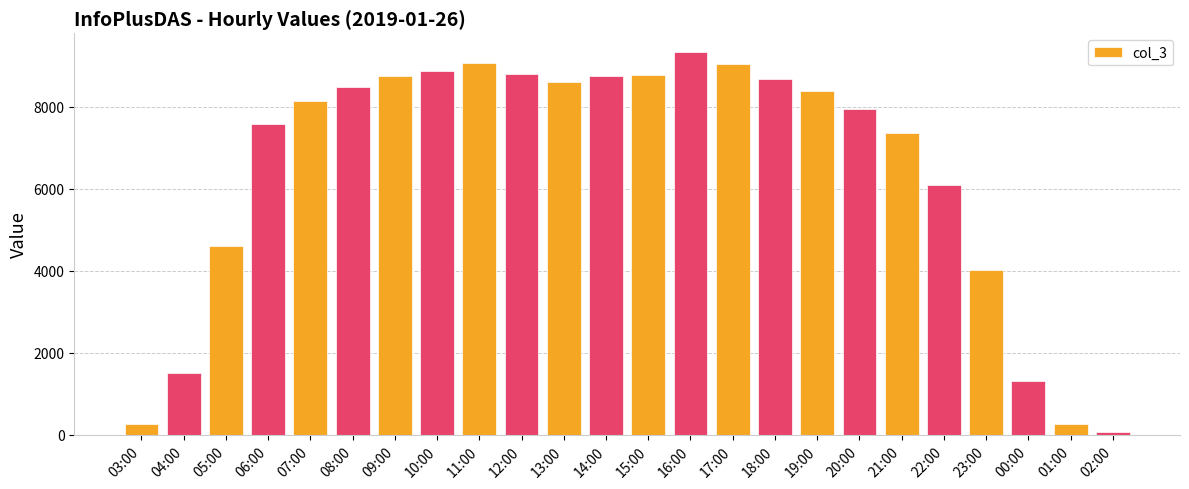

The value at 22:00 is 6094. True or false?

True